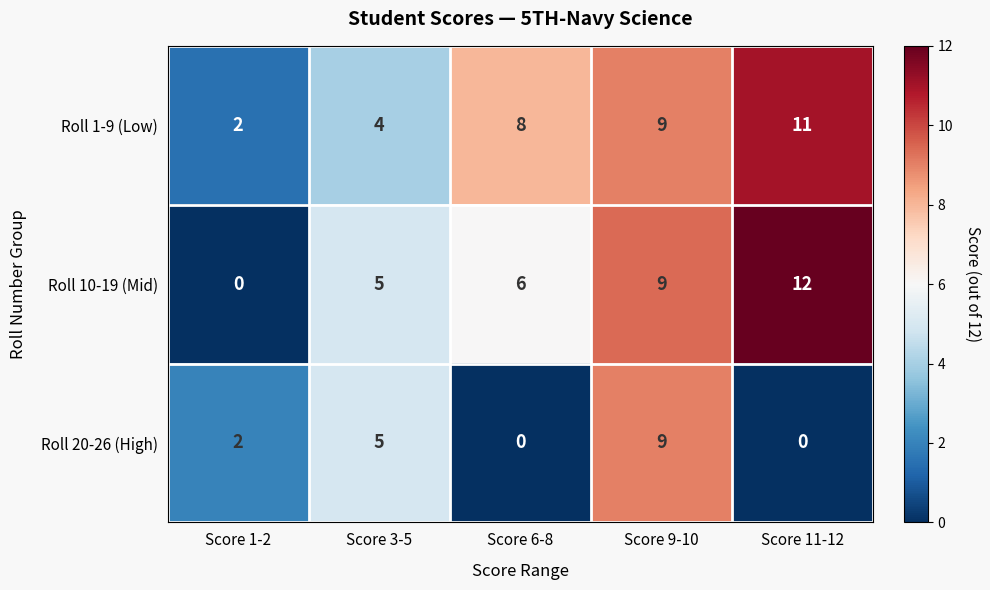

What is the difference between the Roll 10-19 (Mid) values at Score 1-2 and Score 6-8?

6